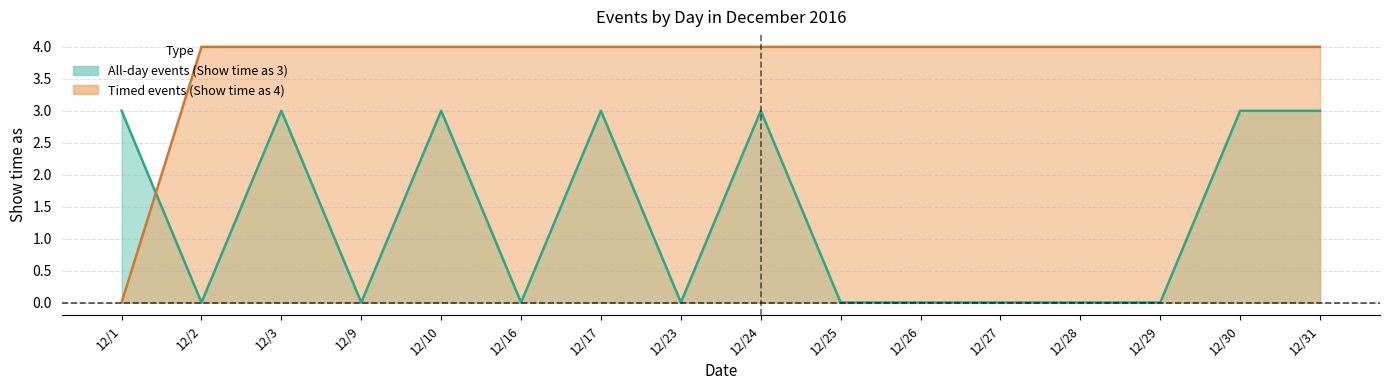

What is the total value across all series at 12/17?

7